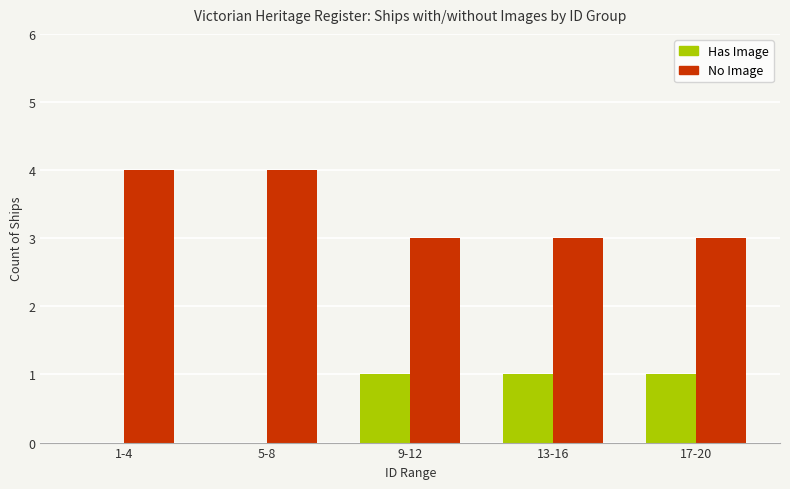

Which series has the largest total across all categories?

No Image